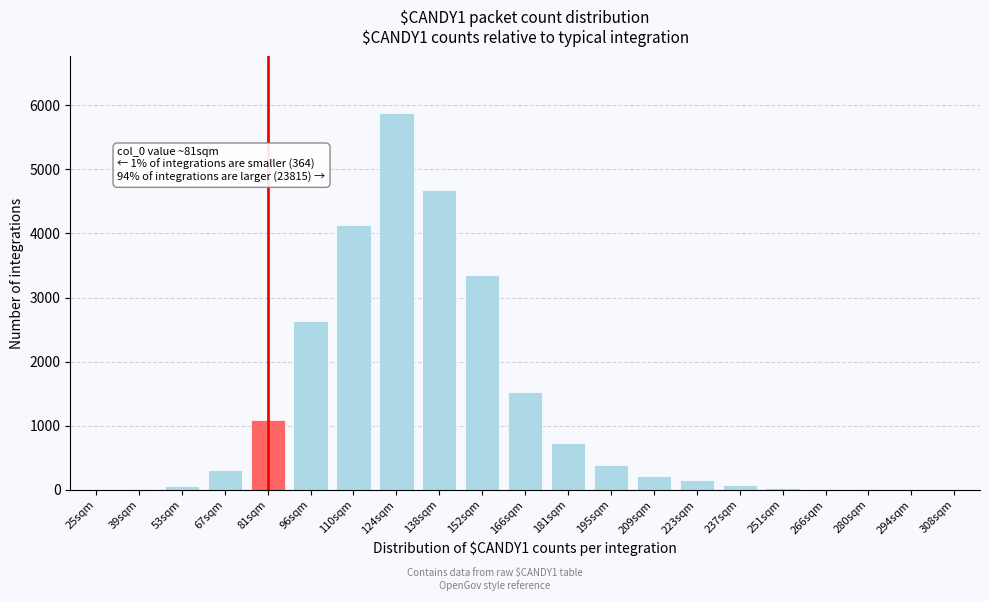

What is the sum of all values?

25269